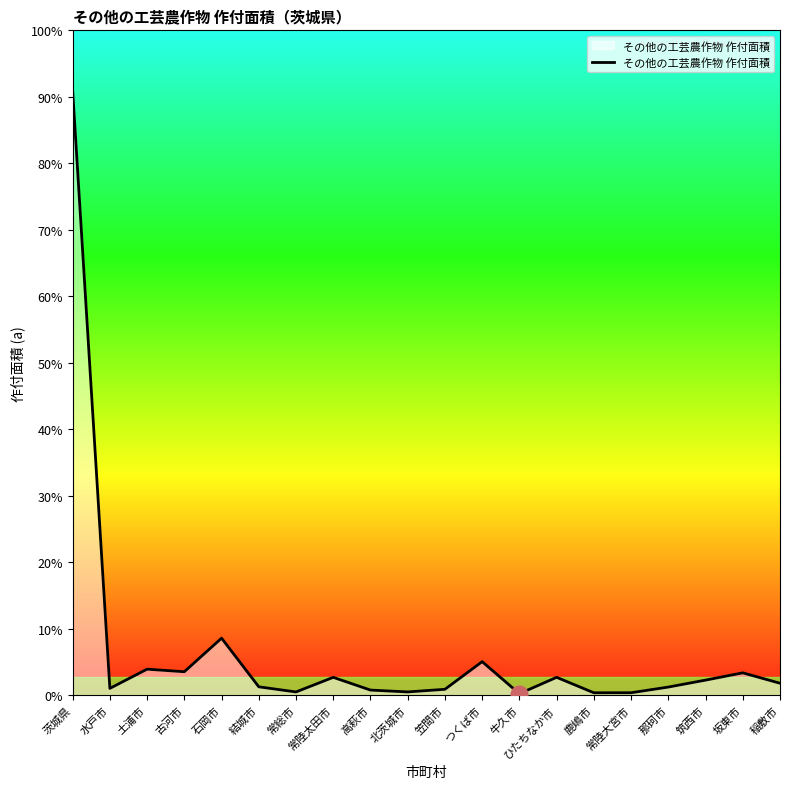

What is the difference between the values at 坂東市 and 高萩市?

925